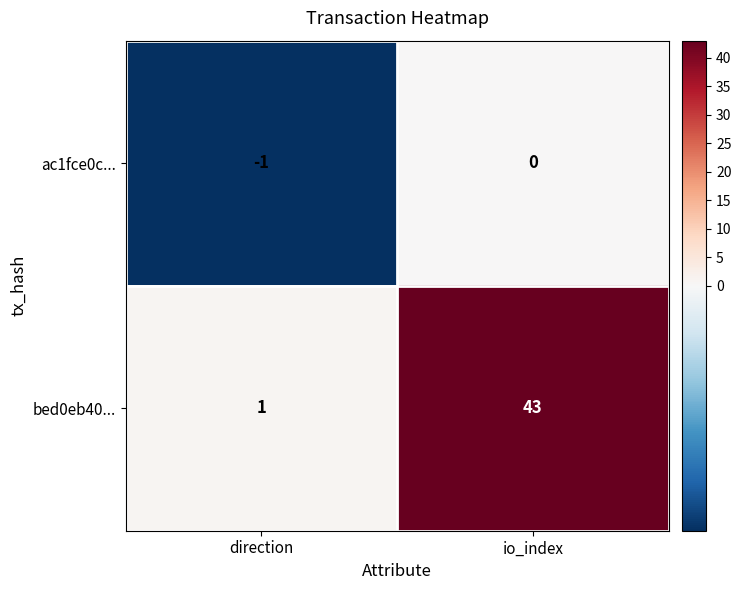

What is the average value of the bed0eb40... series?

22